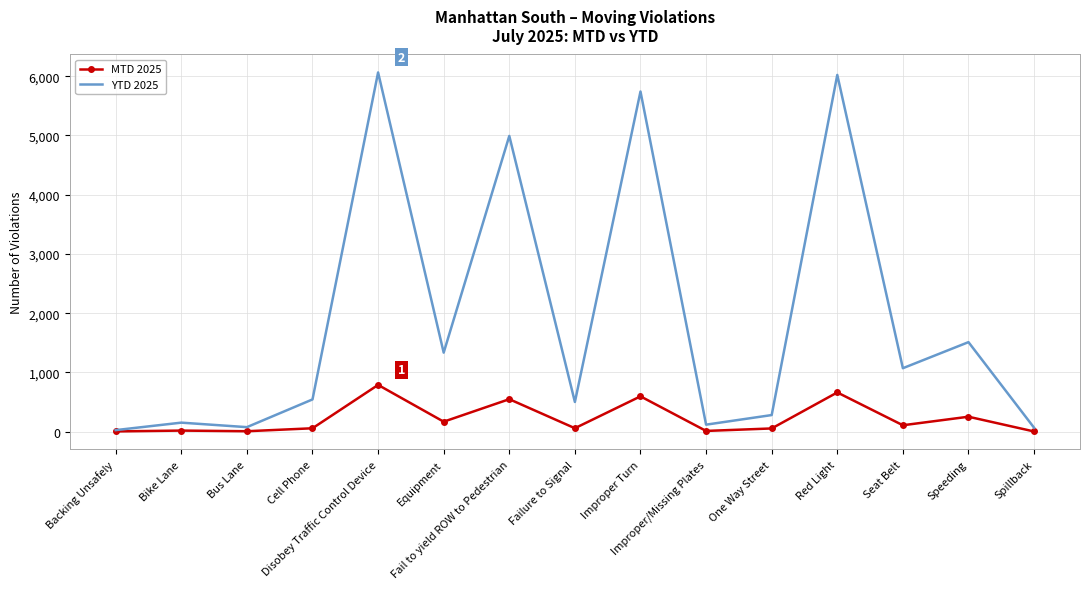

At which category is the sum across all series the highest?

Disobey Traffic Control Device